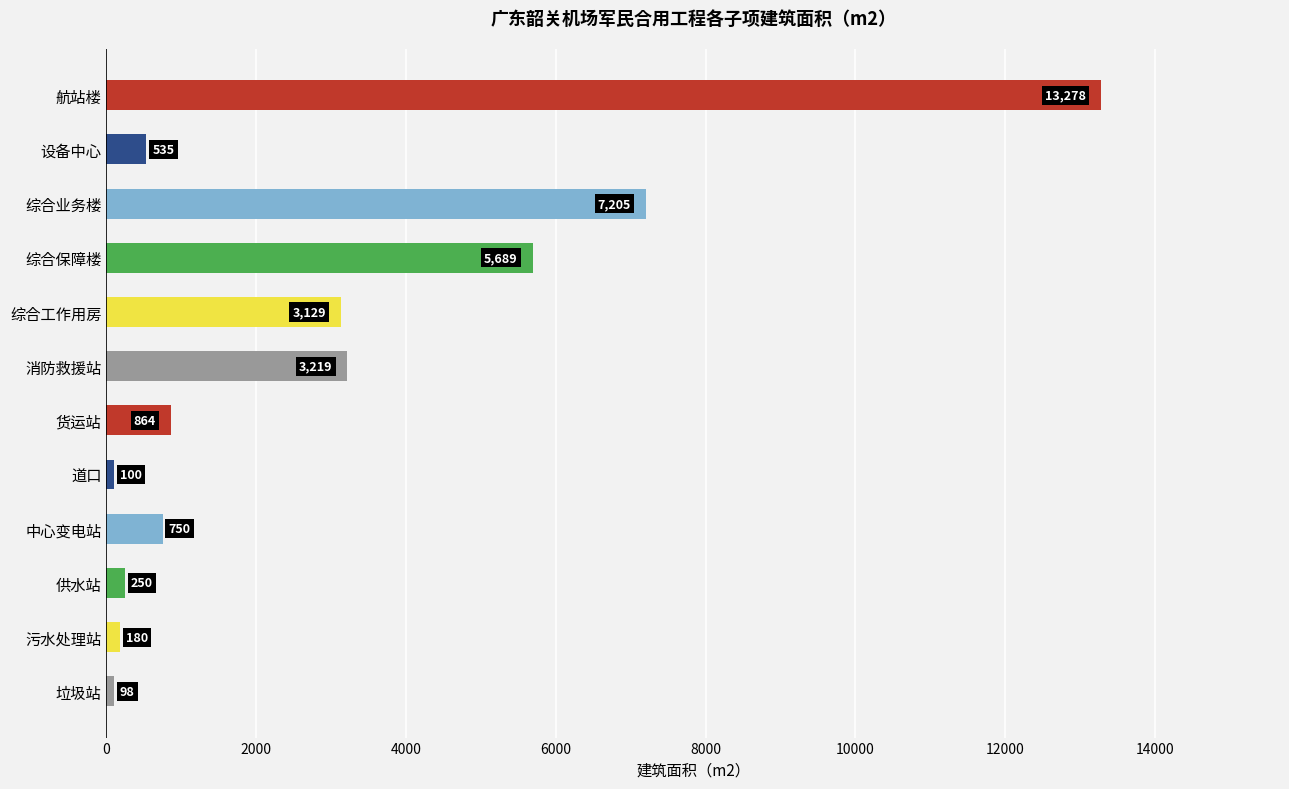

Reading top to bottom, what are all the values shown in this chart?

航站楼=13278	设备中心=535	综合业务楼=7205	综合保障楼=5689	综合工作用房=3129	消防救援站=3219	货运站=864	道口=100	中心变电站=750	供水站=250	污水处理站=180	垃圾站=98